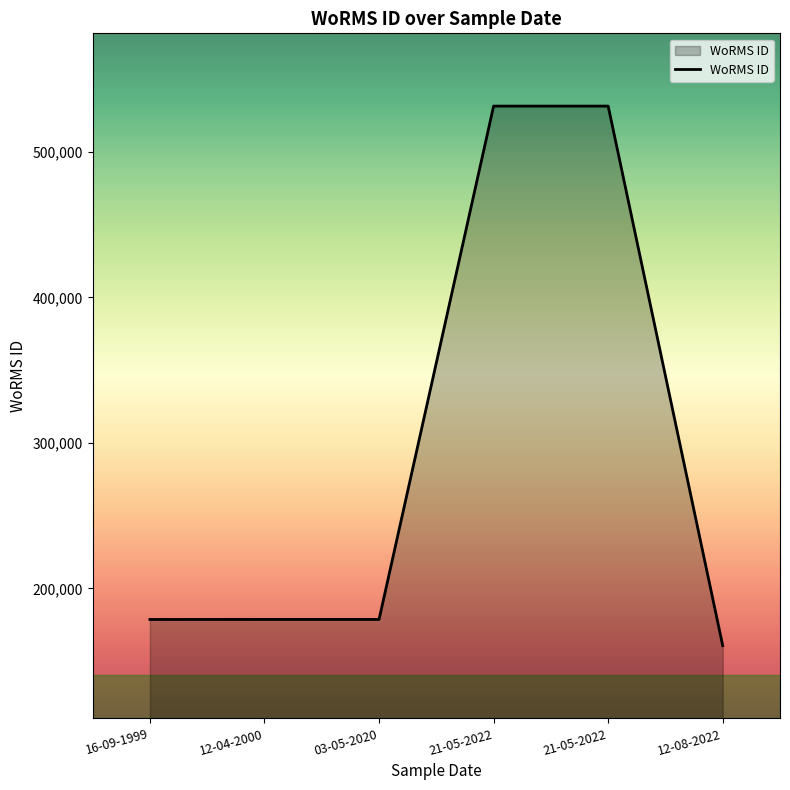

Does the chart have visible grid lines?

No